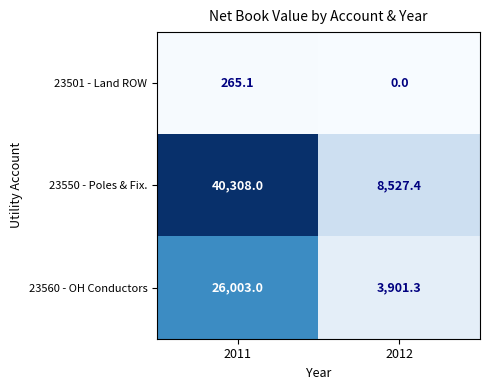

At which category is the sum across all series the highest?

2011